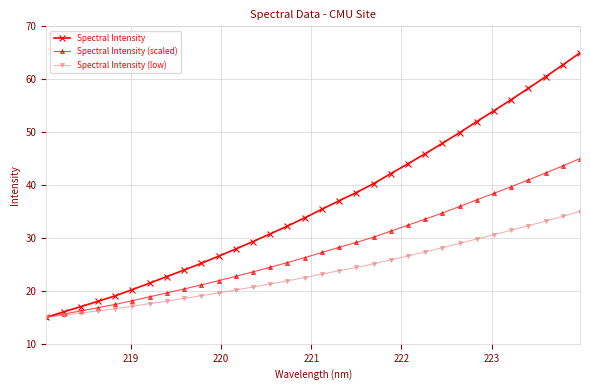

What is the minimum value shown in the chart?

15.0